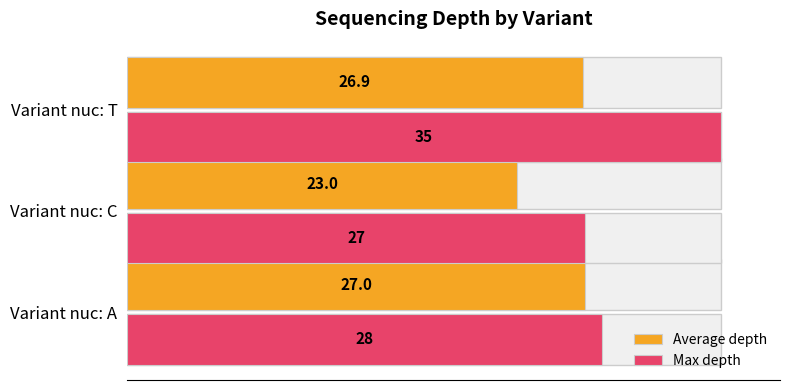

What is the value of the Average depth bar at the 1st from the left?

27.0